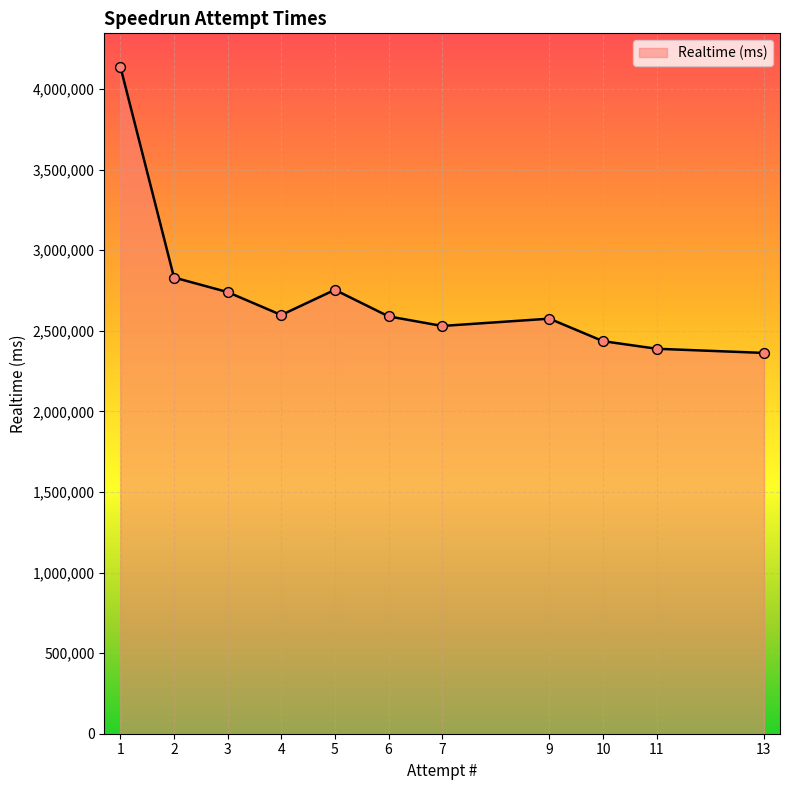

Approximately how many times larger is the value at 7 compared to 11?

1.1